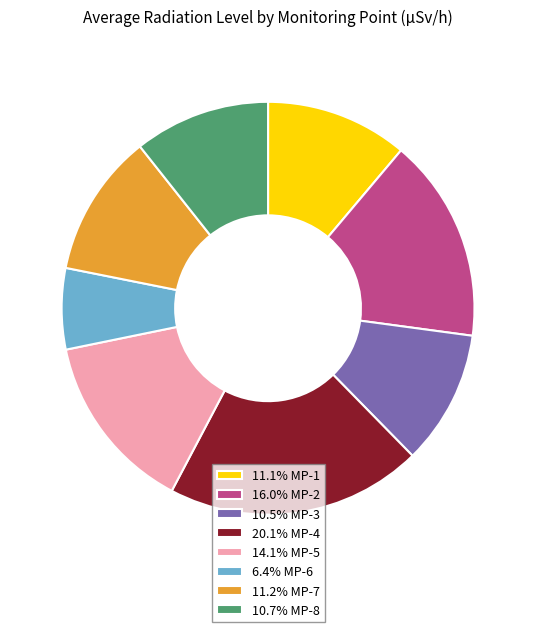

Combined, do 20.1% MP-4 and 6.4% MP-6 account for over 50%?

No